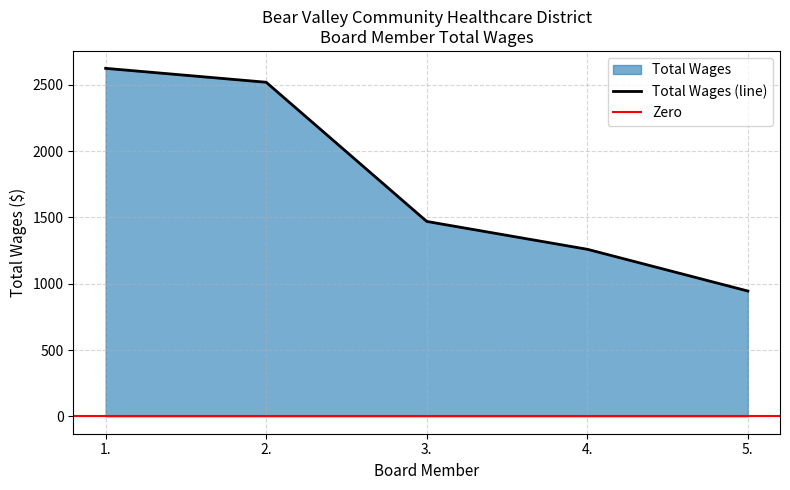

Reading left to right, what are all the values shown in this chart?

2625	2520	1470	1260	945